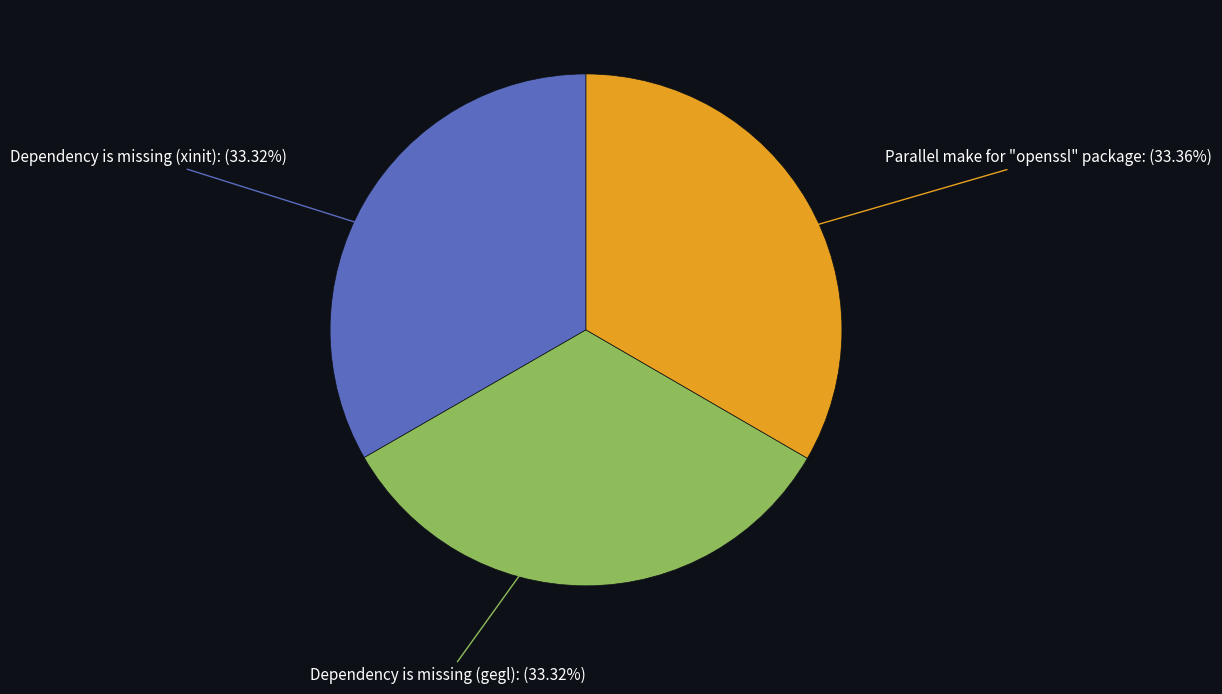

Does any single category account for the majority?

No